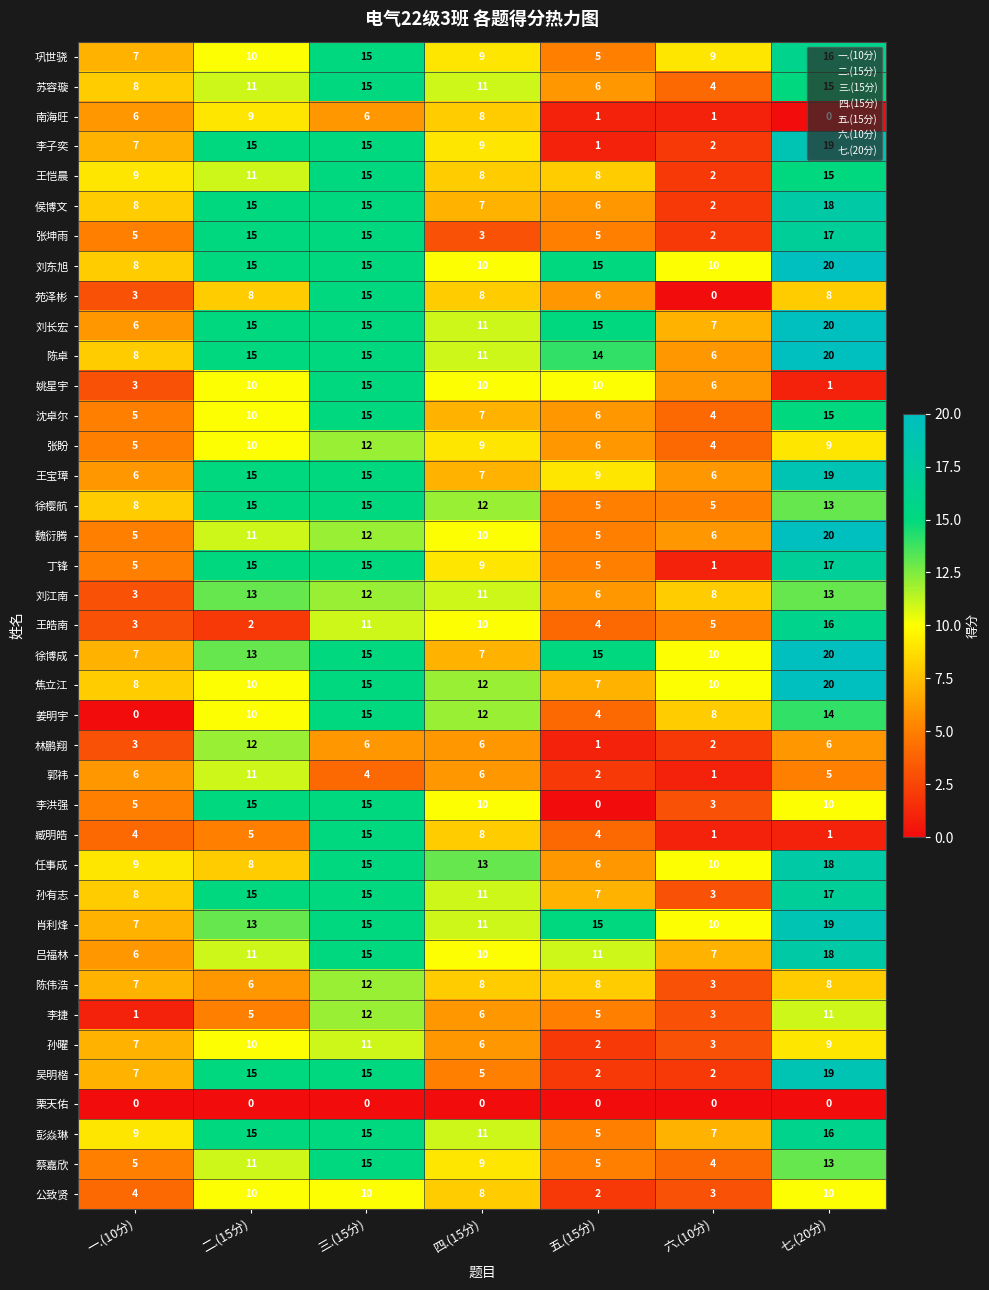

What is the sum of the 王宝璋 values at 三.(15分) and 二.(15分)?

30